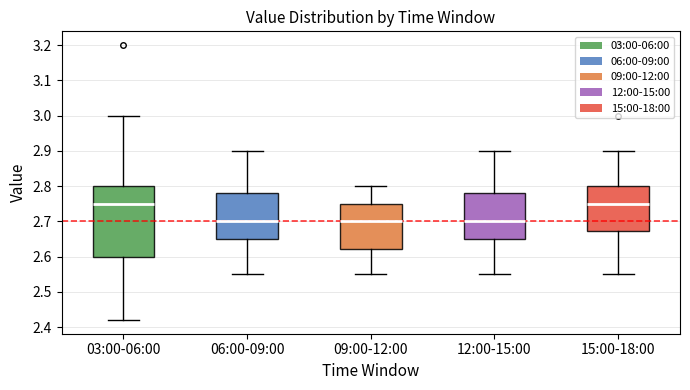

Reading left to right, read every box against the y-axis: the position of its median line, the range the box covers, and the ends of its whiskers. The values are not printed on the chart, so give them approximately, as read against the axis.

03:00-06:00: median 2.75, box 2.60 to 2.80, whiskers 2.42 to 3.00
06:00-09:00: median 2.70, box 2.65 to 2.78, whiskers 2.55 to 2.90
09:00-12:00: median 2.70, box 2.62 to 2.75, whiskers 2.55 to 2.80
12:00-15:00: median 2.70, box 2.65 to 2.78, whiskers 2.55 to 2.90
15:00-18:00: median 2.75, box 2.67 to 2.80, whiskers 2.55 to 2.90